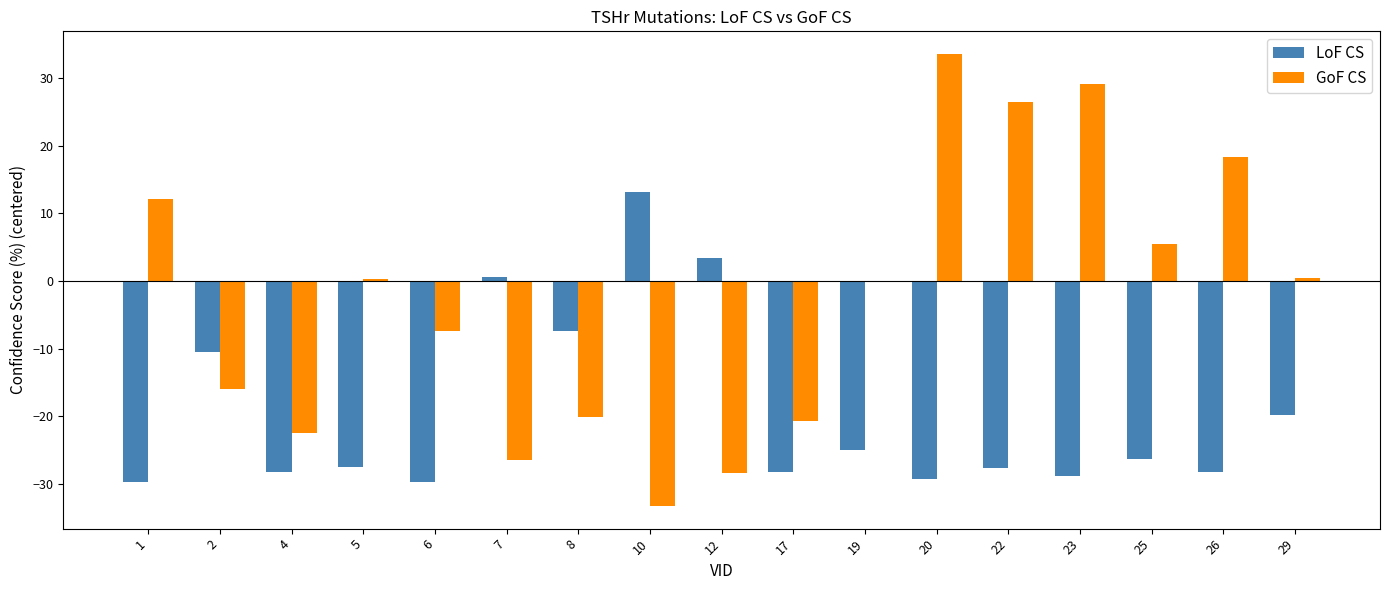

Is the value of GoF CS at 26 greater than the value of LoF CS at 8?

Yes